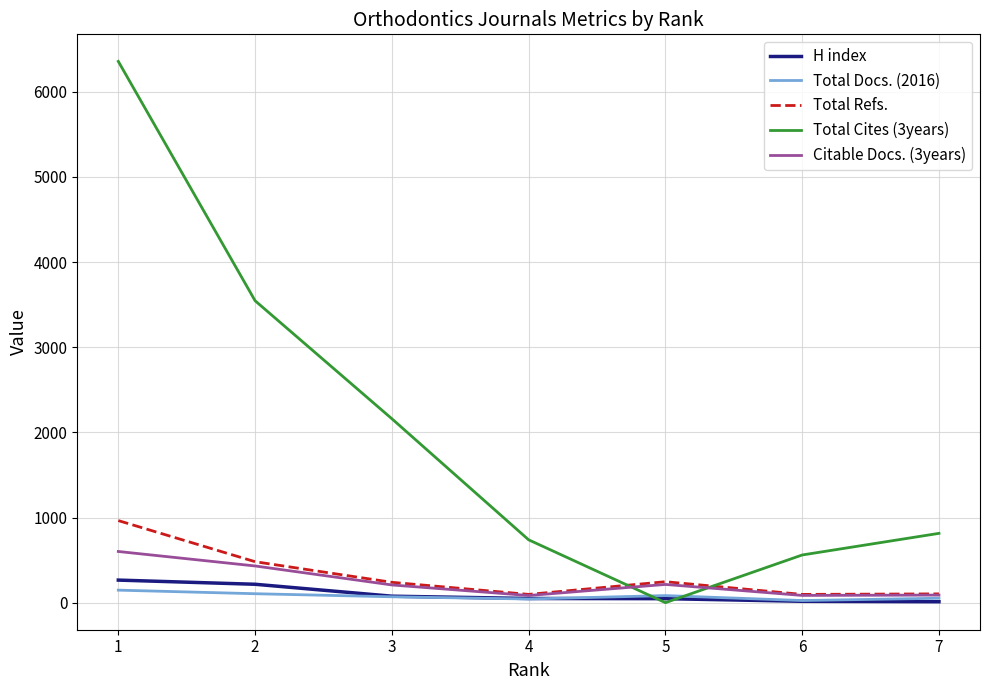

The value of Citable Docs. (3years) at 3 is 208. True or false?

True